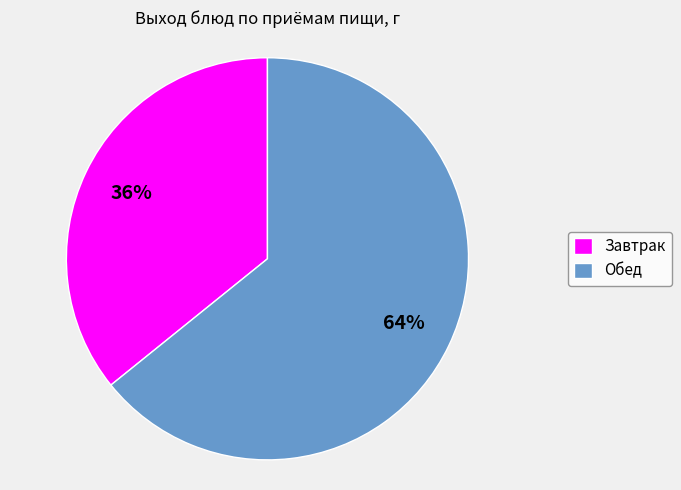

Which category has the smallest portion of the pie?

Завтрак